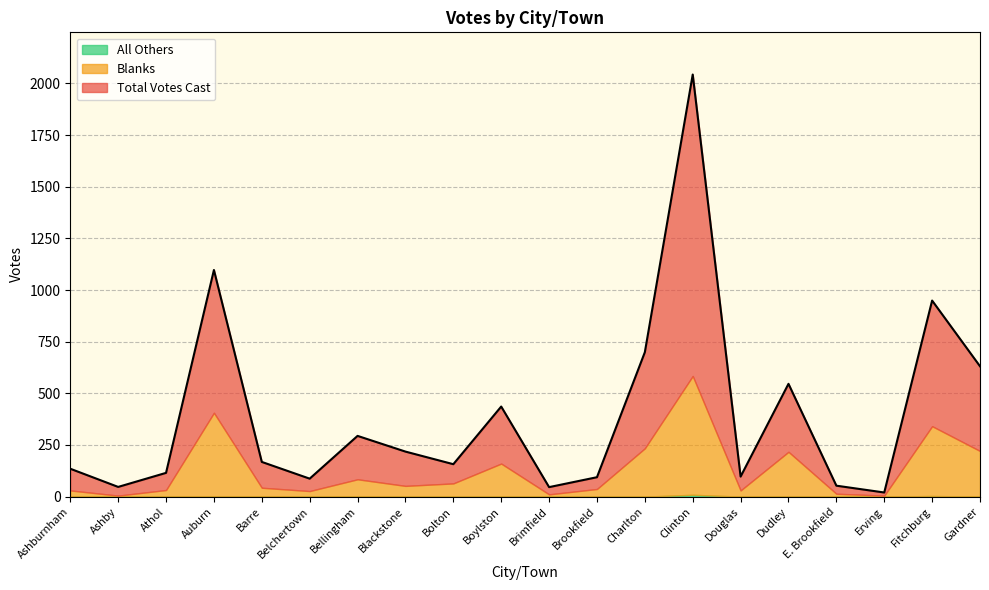

Reading right to left, what are all the values shown in this chart?

Total Votes Cast: Gardner=631	Fitchburg=949	Erving=20	E. Brookfield=53	Dudley=546	Douglas=97	Clinton=2043	Charlton=699	Brookfield=94	Brimfield=46	Boylston=436	Bolton=157	Blackstone=218	Bellingham=294	Belchertown=87	Barre=168	Auburn=1097	Athol=115	Ashby=47	Ashburnham=135
Blanks: Gardner=221	Fitchburg=338	Erving=5	E. Brookfield=14	Dudley=215	Douglas=30	Clinton=575	Charlton=234	Brookfield=37	Brimfield=11	Boylston=160	Bolton=64	Blackstone=52	Bellingham=83	Belchertown=27	Barre=42	Auburn=405	Athol=32	Ashby=5	Ashburnham=30
All Others: Gardner=0	Fitchburg=3	Erving=0	E. Brookfield=0	Dudley=2	Douglas=0	Clinton=9	Charlton=0	Brookfield=0	Brimfield=0	Boylston=0	Bolton=0	Blackstone=0	Bellingham=1	Belchertown=0	Barre=1	Auburn=1	Athol=0	Ashby=0	Ashburnham=0